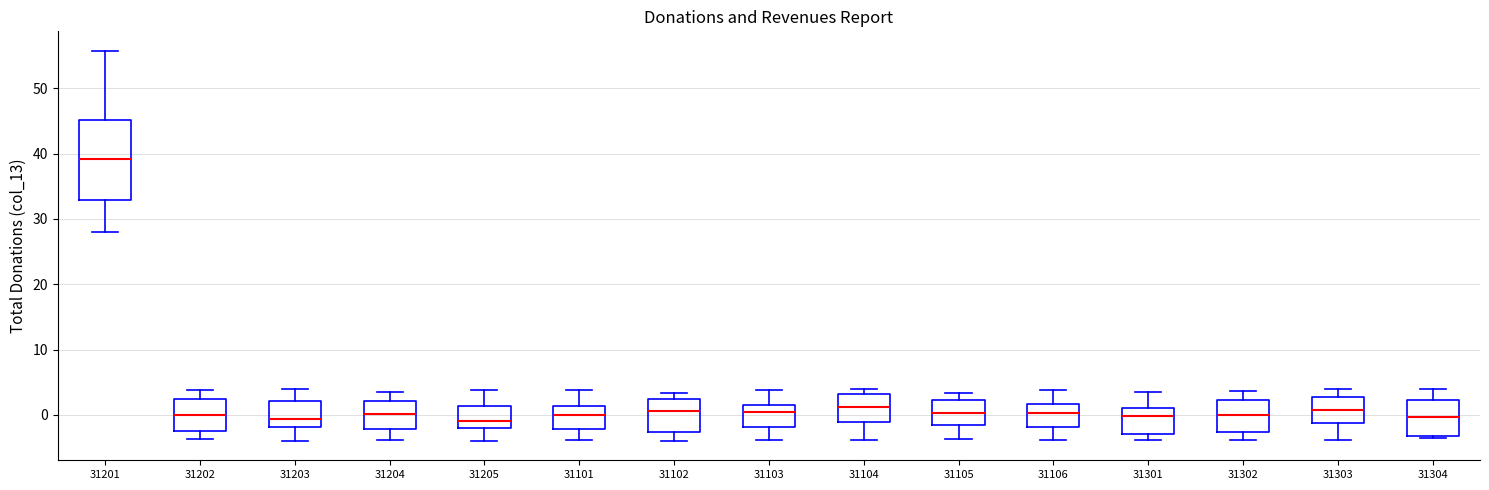

Where is the upper edge of the box at x = 31304 on the y-axis? The values are not printed on the chart, so give them approximately, as read against the axis.

2